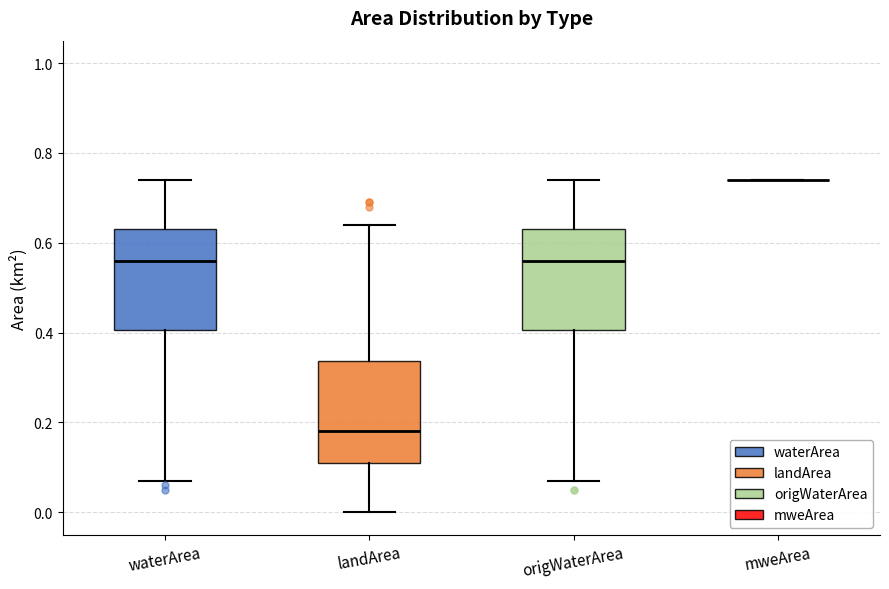

Where does the upper whisker of the box for waterArea end on the y-axis? The values are not printed on the chart, so give them approximately, as read against the axis.

0.74